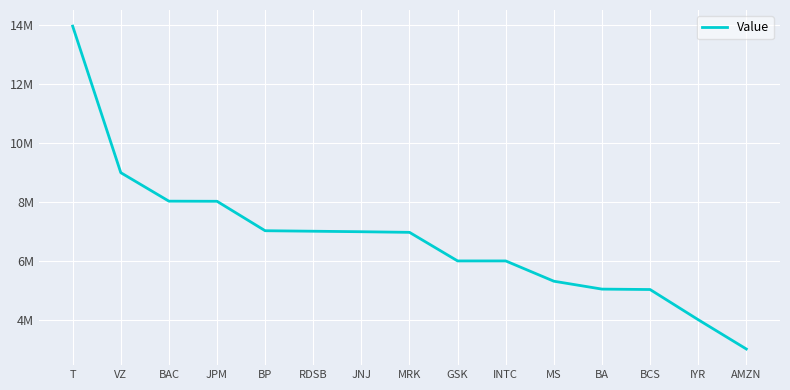

Reading left to right, what are all the values shown in this chart?

13956000	8984000	8017000	8013000	7014000	6997000	6980000	6959000	5989000	5989000	5301000	5033000	5019000	3995000	3001000